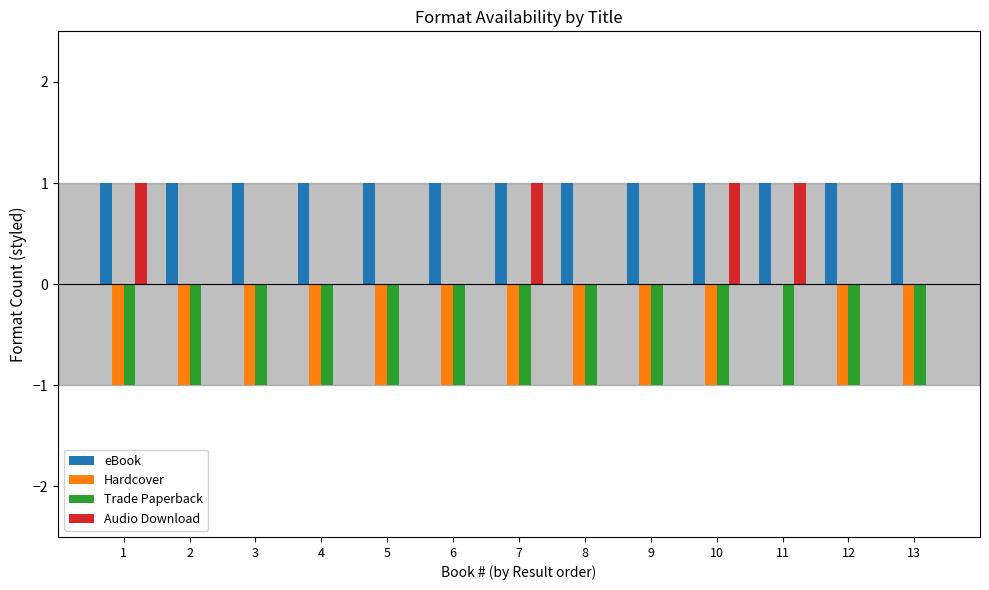

The value of Hardcover at 10 is -1. True or false?

True